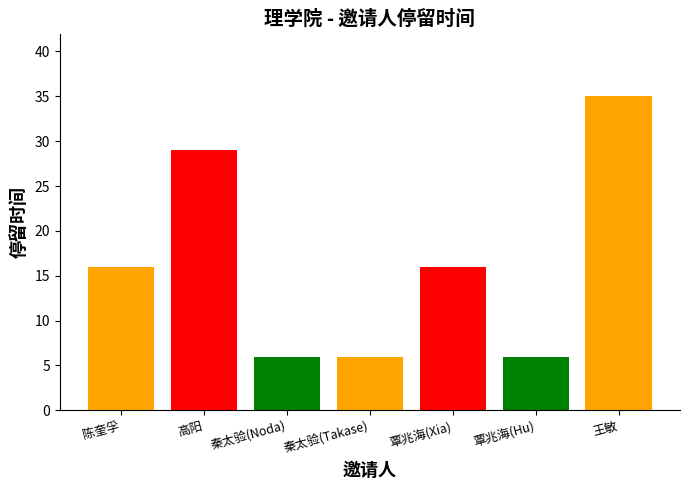

What is the label of the 6th bar from the right?

高阳